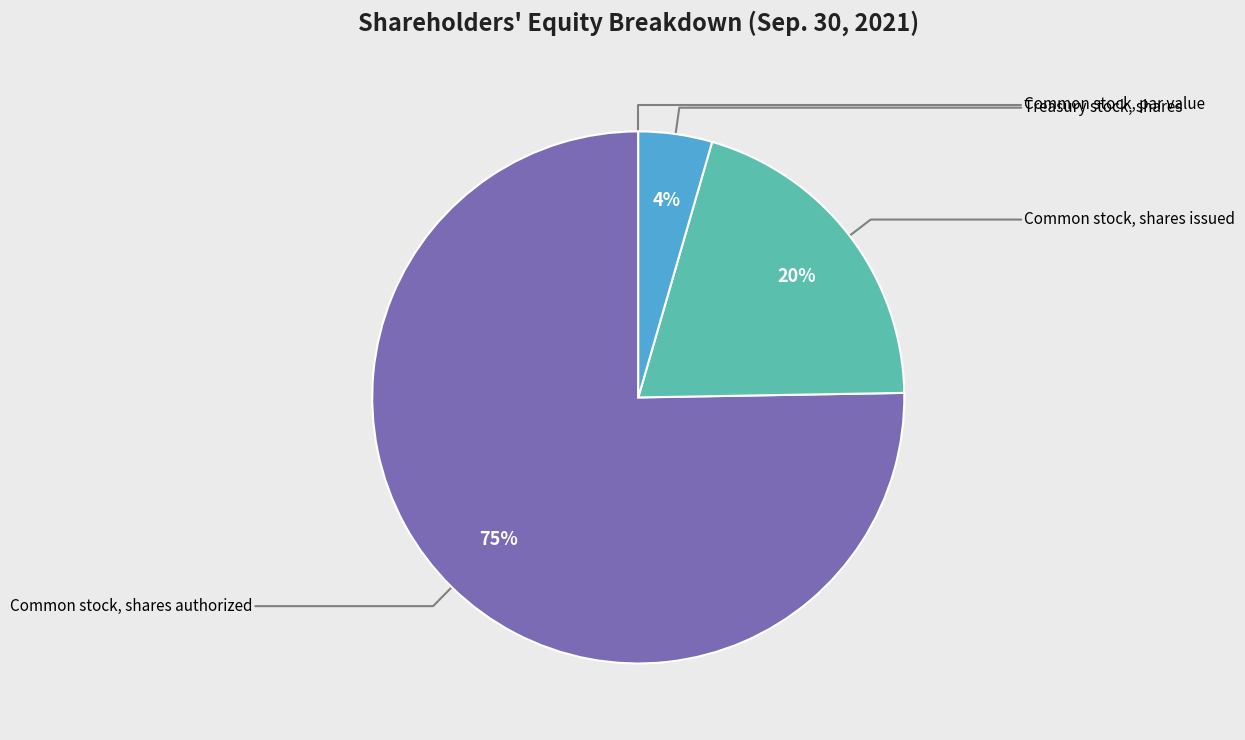

Does any single category account for the majority?

Yes